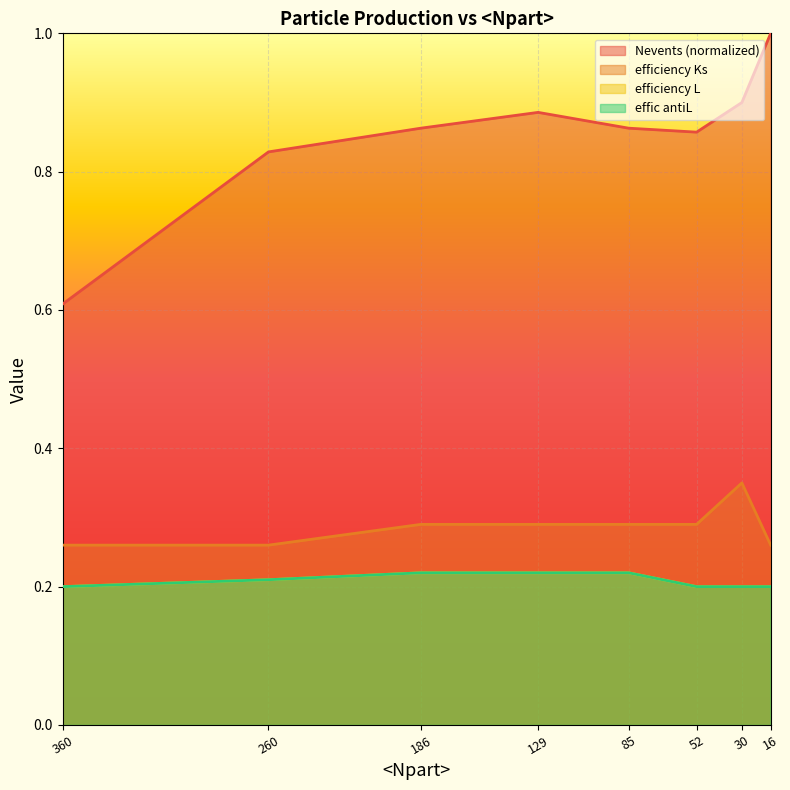

Is it true that Nevents equals 0.2 at 52?

False